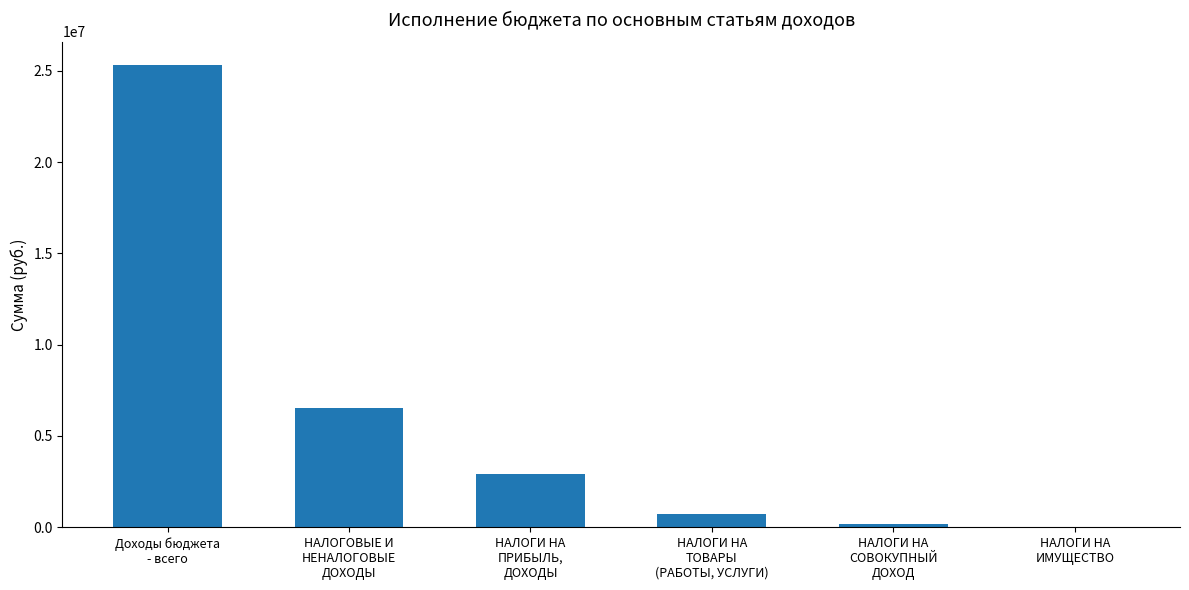

What is the sum of all values?

35695061.3